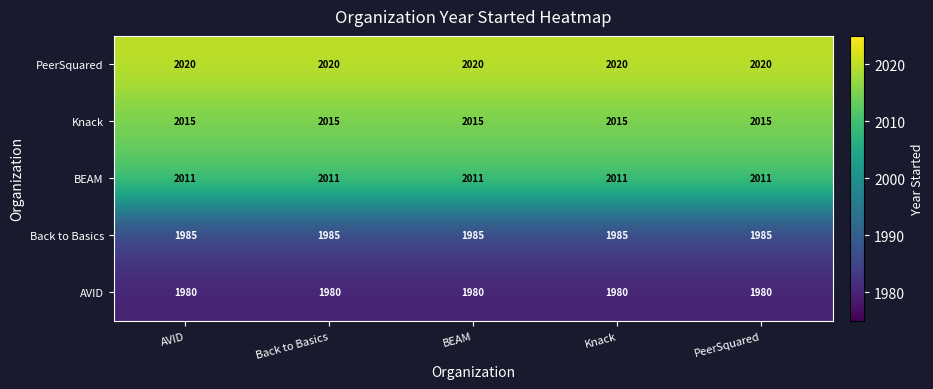

Rank the series by their maximum value, from highest to lowest.

PeerSquared, Knack, BEAM, Back to Basics, AVID